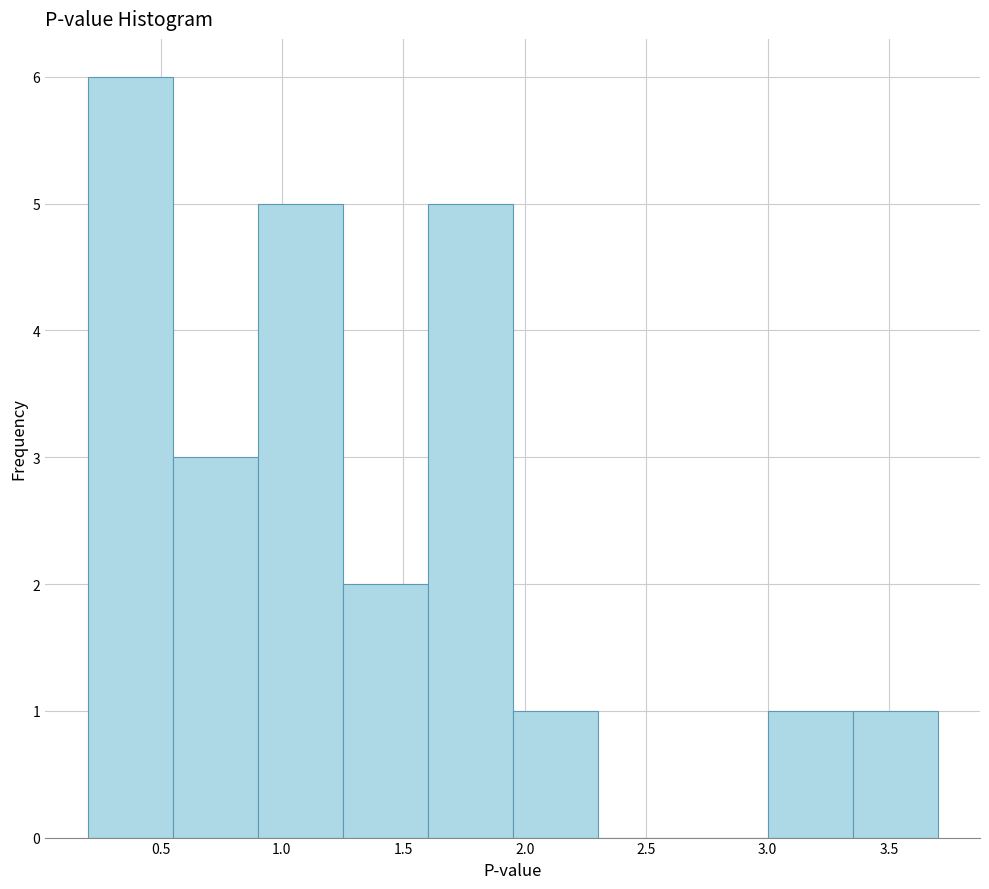

Which range on the x-axis has the tallest bar?

0.20 to 0.55